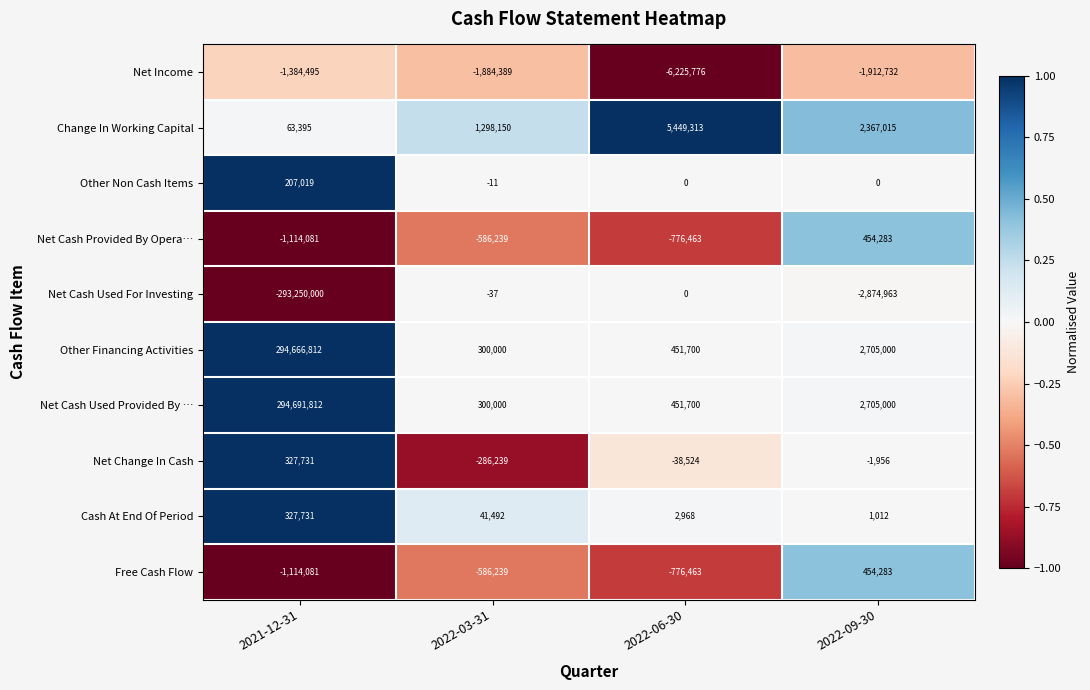

What is the difference between the maximum and second lowest values in the Net Income series?

528237